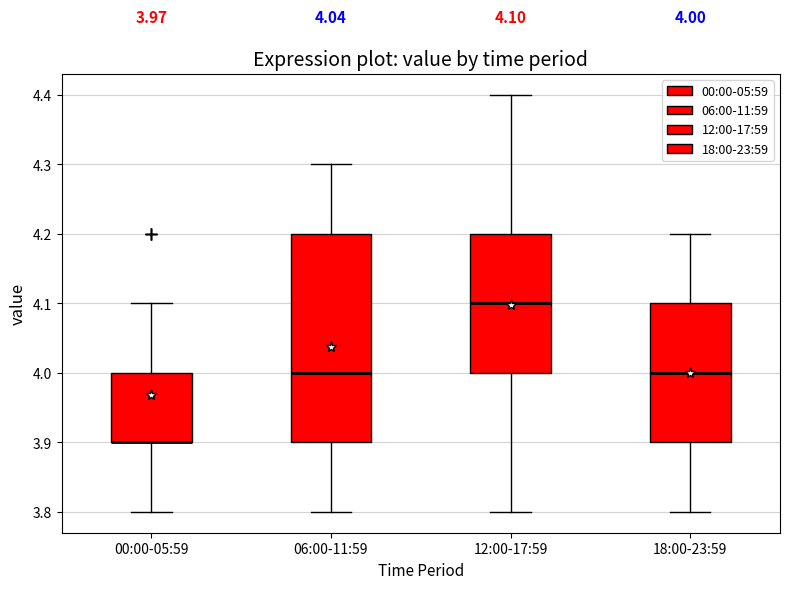

Which box is the tallest, from its lower edge to its upper edge?

06:00-11:59